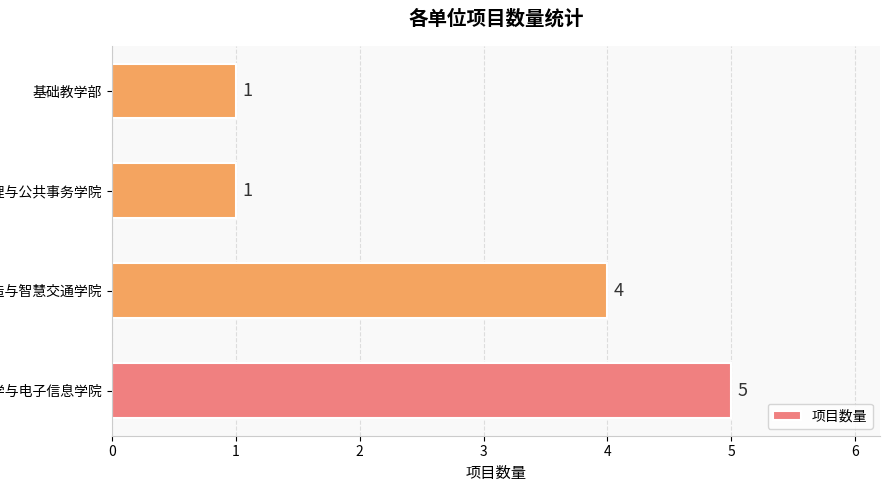

What is the average value?

3